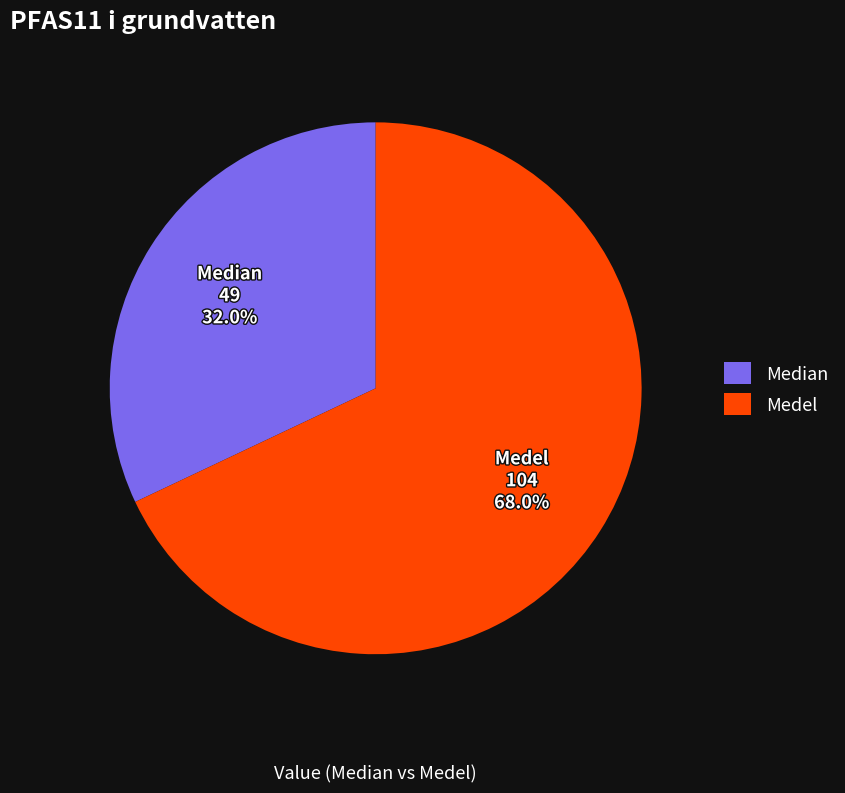

Does any single category account for the majority?

Yes